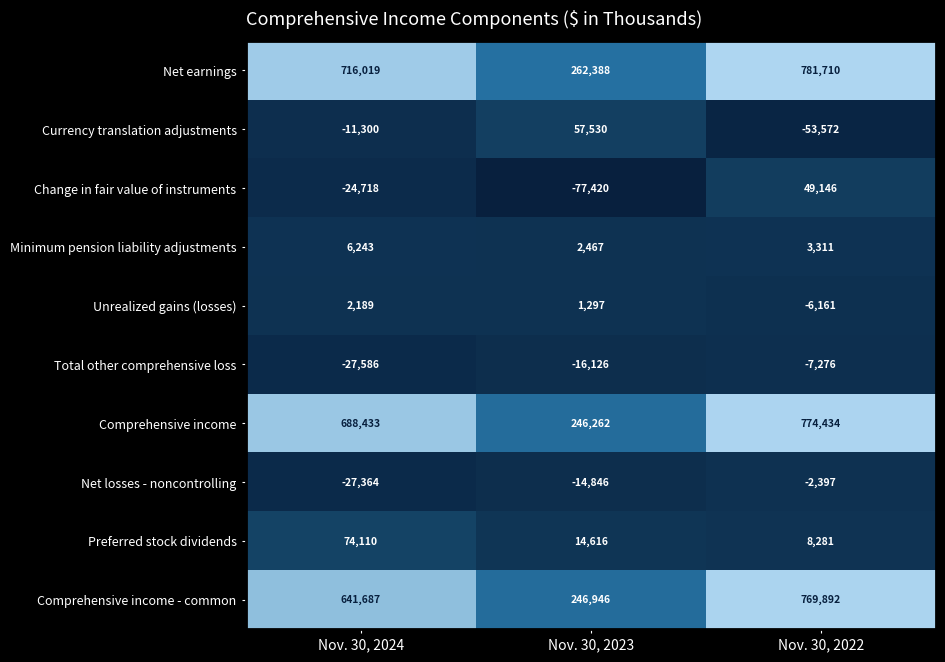

What is the maximum value shown in the chart?

781710